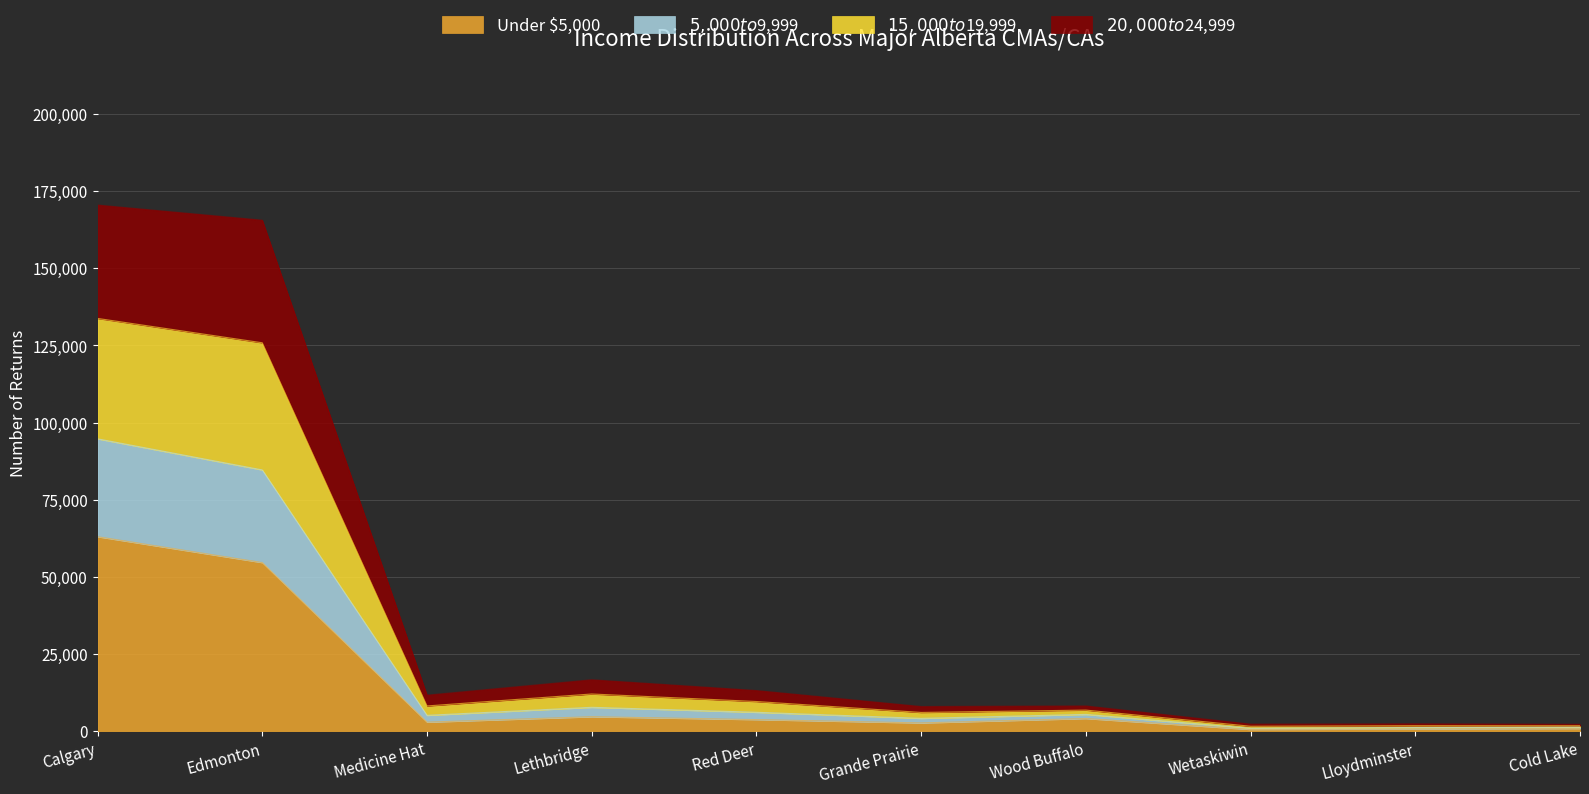

At which label does Under $5,000 reach its peak?

Calgary